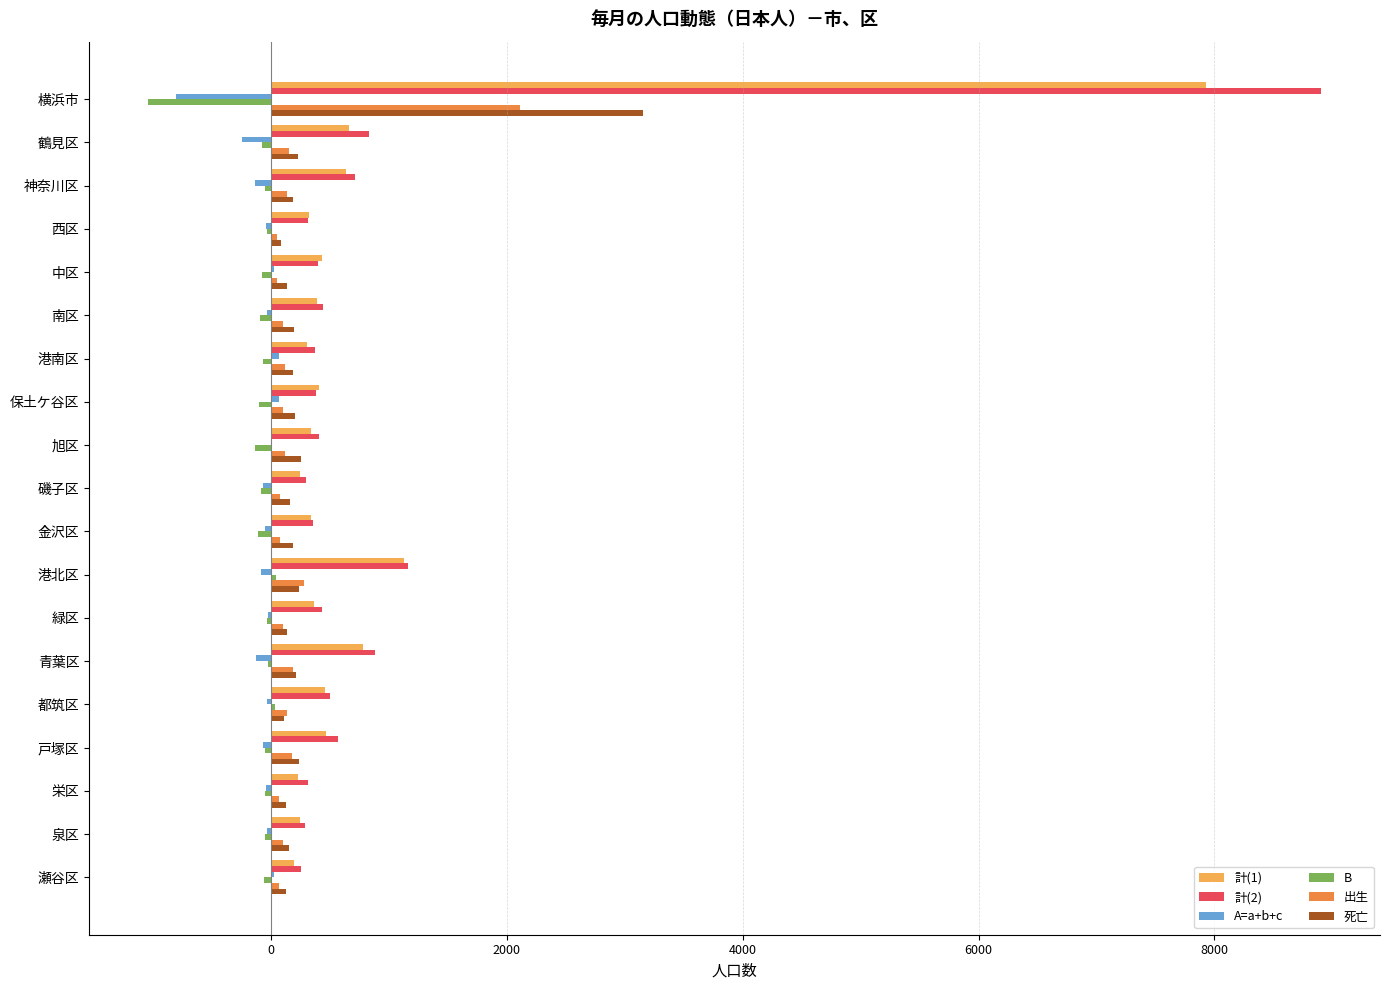

The value of 計(2) at 青葉区 is 1584. True or false?

False